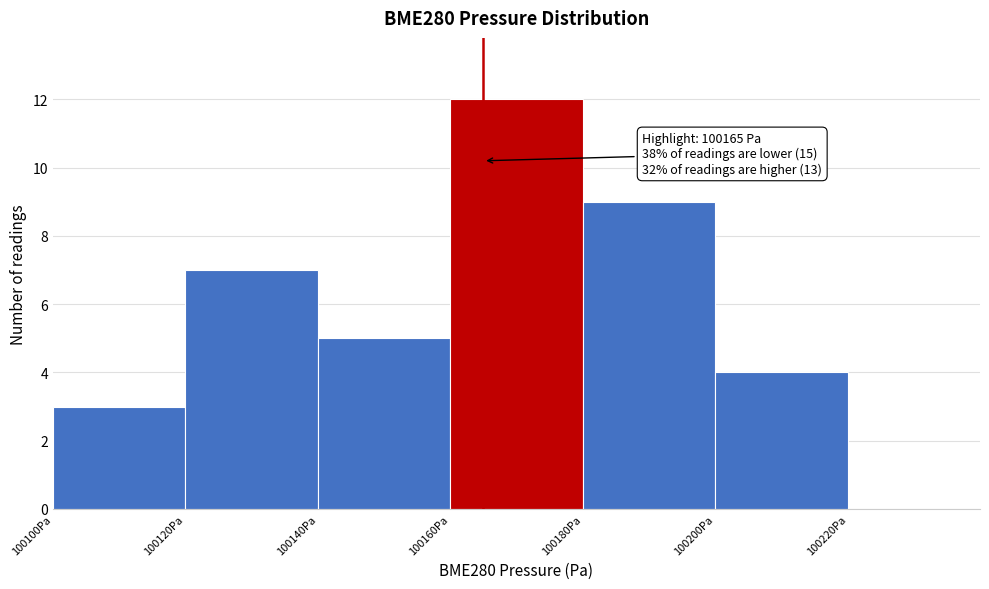

Which range on the x-axis has the tallest bar?

100160 to 100180